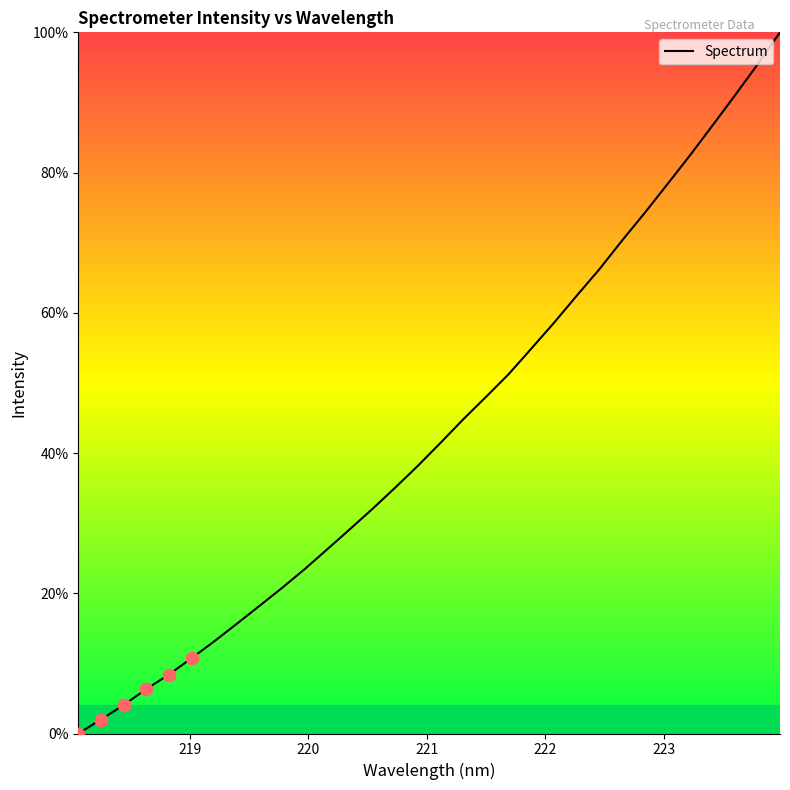

What is the difference between the maximum and minimum values?

100.0